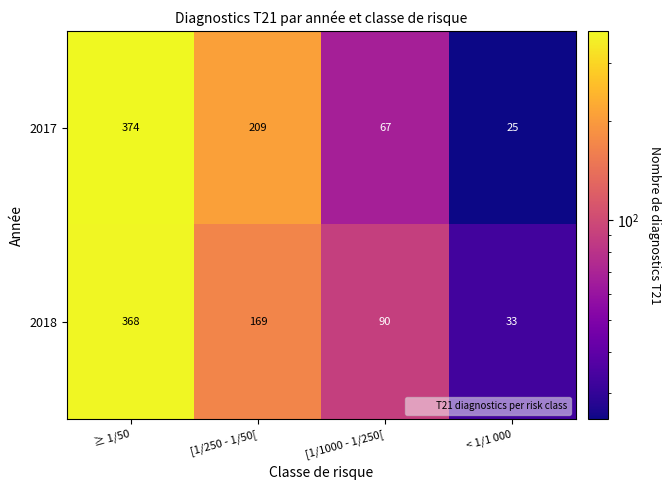

What is the total value across all series at < 1/1 000?

58